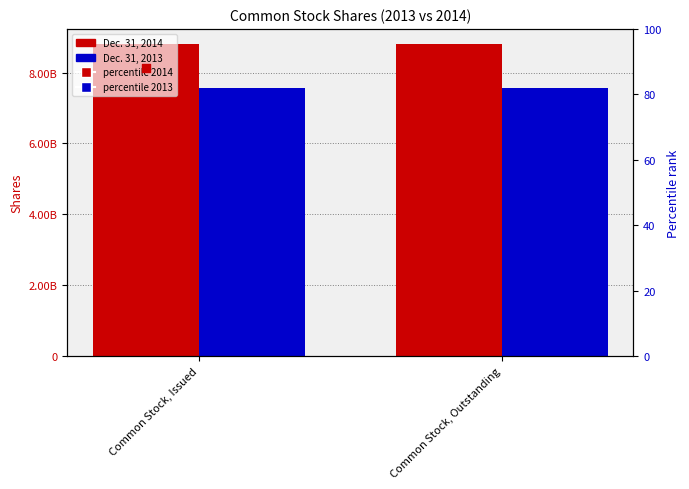

Which series has the largest Y range (max minus min)?

Dec. 31, 2014